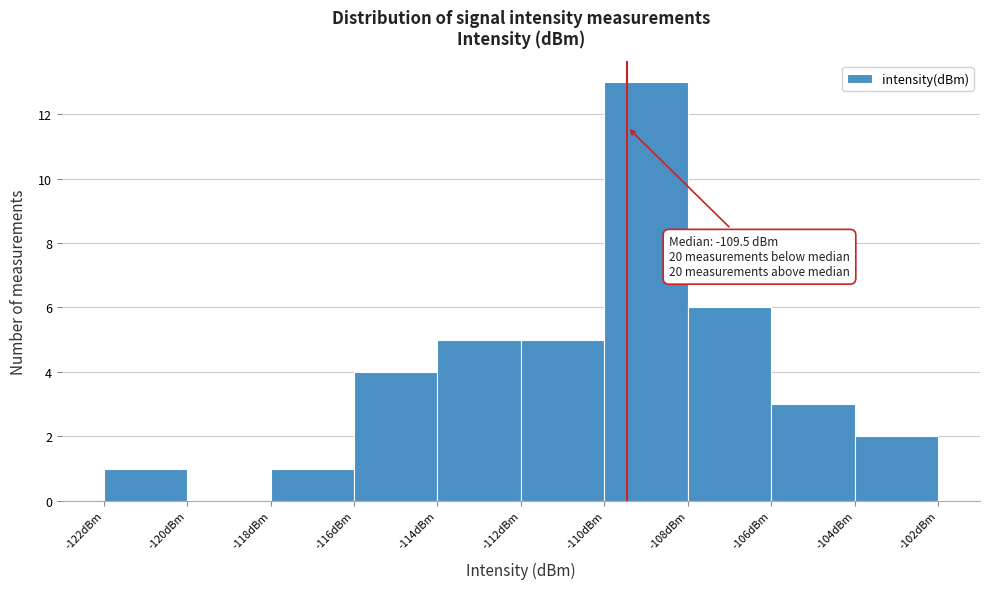

Which range on the x-axis has the tallest bar?

-110 to -108